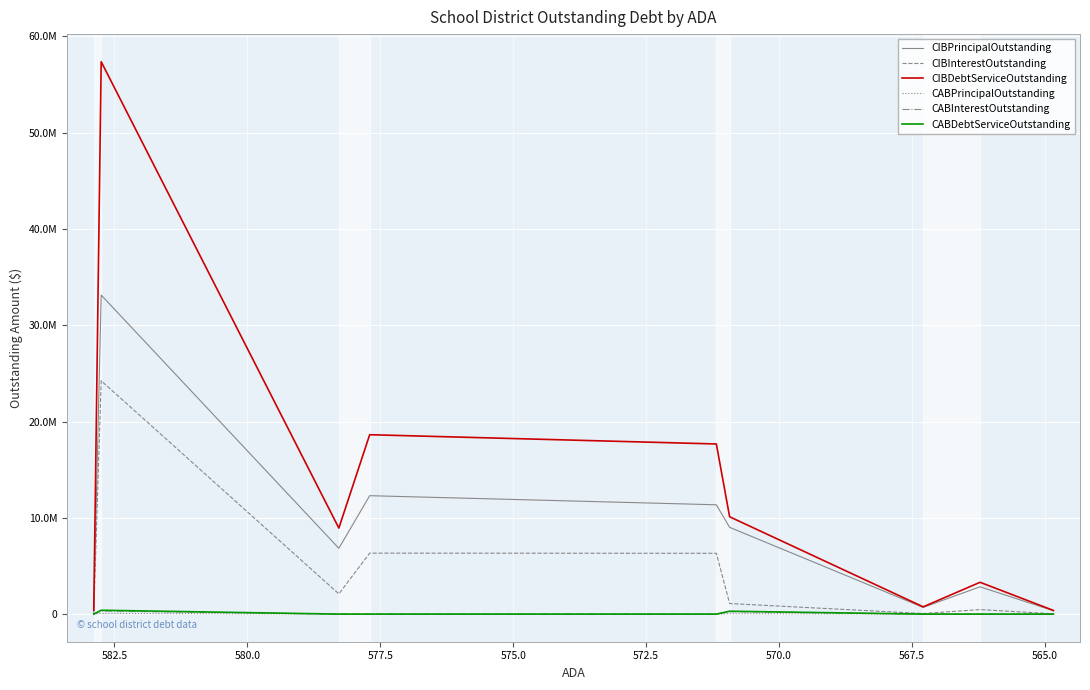

Reading left to right, list all the values displayed in this chart.

CIBPrincipalOutstanding: 379000.0	33137000.0	6835000.0	12300000.0	11355000.0	9012000.0	695000.0	2835000.0	352000.0
CIBInterestOutstanding: 16888.8	24236628.2	2100300.0	6332940.0	6316606.2	1097262.5	60341.0	468476.1	29095.0
CIBDebtServiceOutstanding: 395888.8	57373628.2	8935300.0	18632940.0	17671606.2	10109262.5	755341.0	3303476.1	381095.0
CABPrincipalOutstanding: 0.0	76984.0	0.0	0.0	0.0	45000.0	0.0	0.0	0.0
CABInterestOutstanding: 0.0	323016.0	0.0	0.0	0.0	255000.0	0.0	0.0	0.0
CABDebtServiceOutstanding: 0.0	400000.0	0.0	0.0	0.0	300000.0	0.0	0.0	0.0